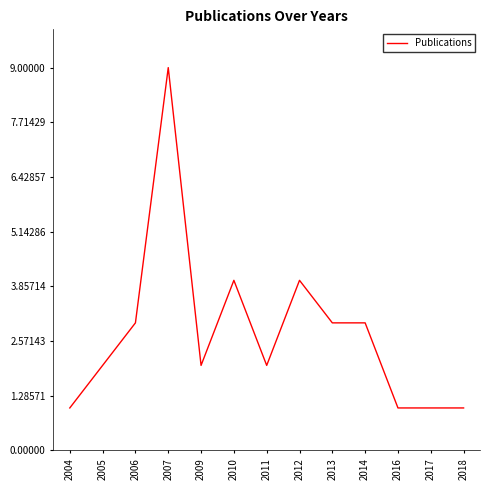

Between 2004 and 2014, which is larger?

2014